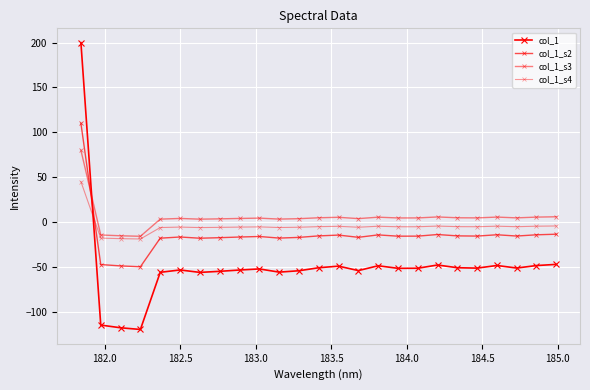

What is the average value of the col_1_s2 series?

-14.9